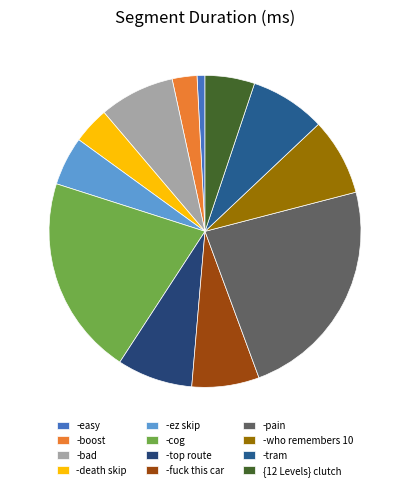

To the nearest percent, what is the difference between the largest and smallest slice percentages?

23%